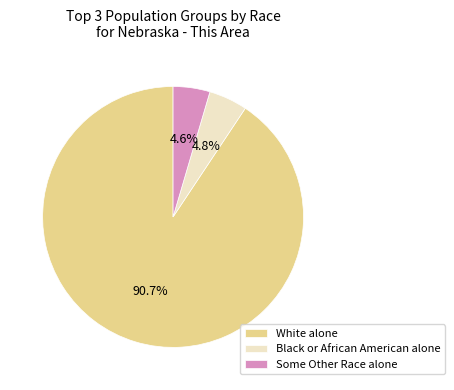

How many slices are in this pie chart?

3